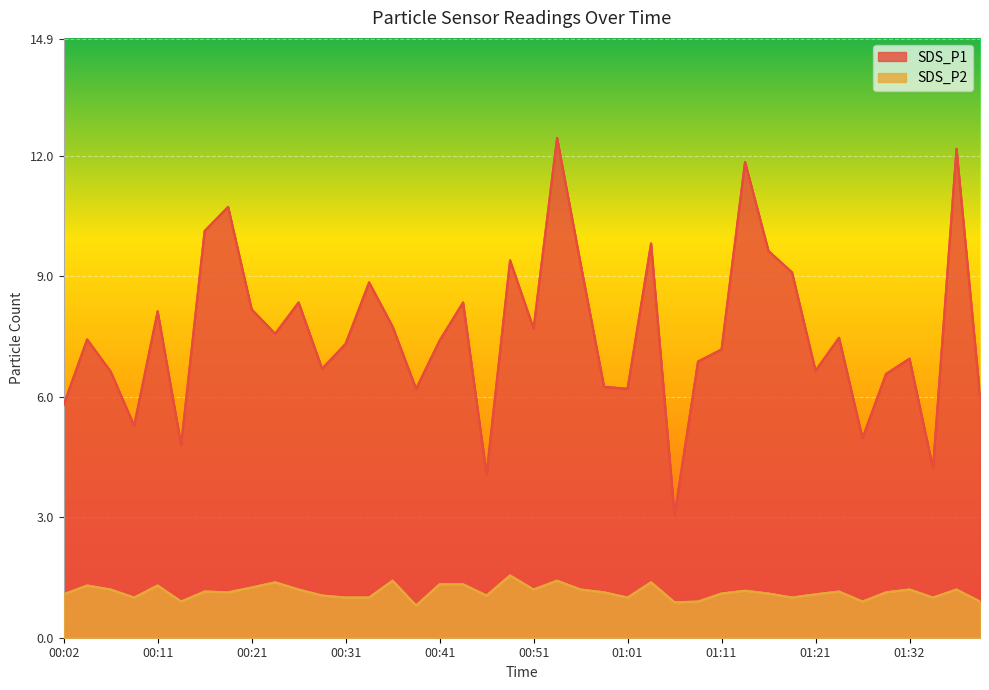

How many data points does each series have?

40